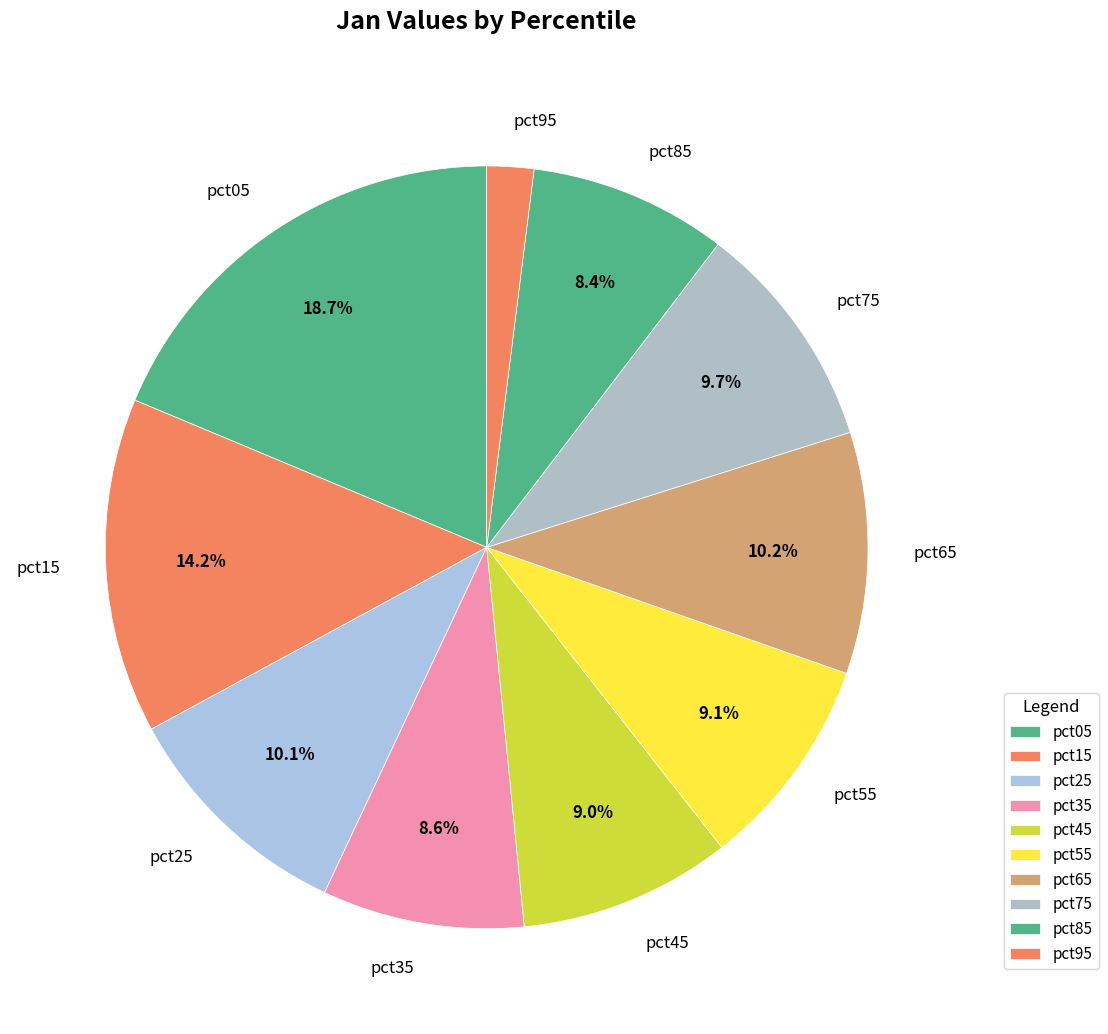

Between pct15 and pct35, which is larger?

pct15